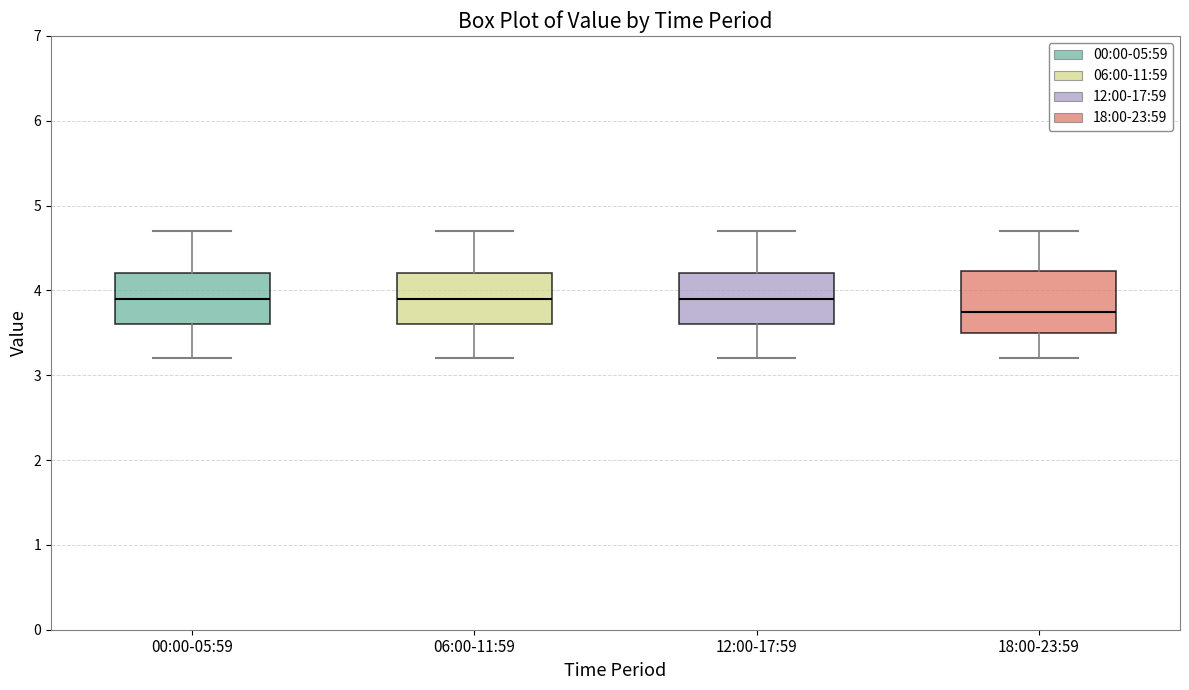

Which box has the lowest median line?

18:00-23:59